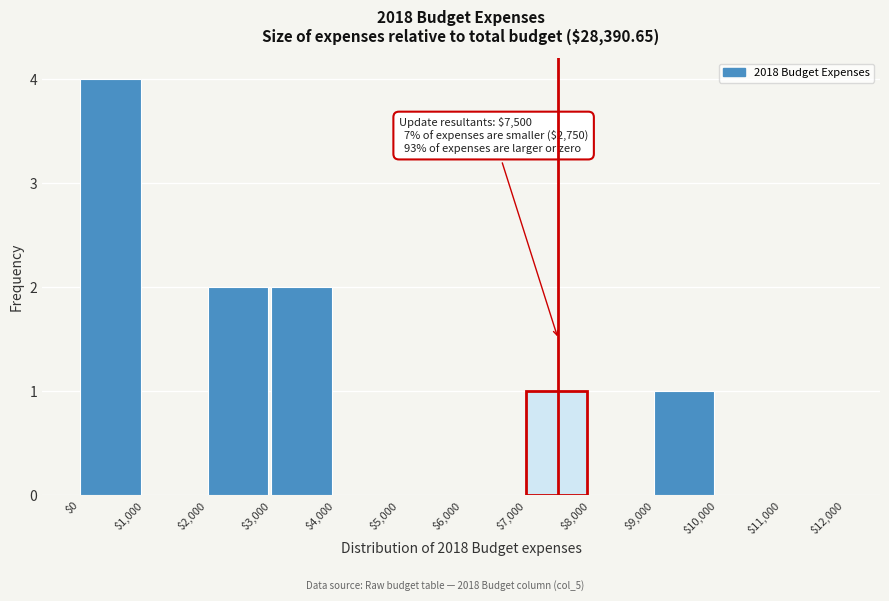

Which range on the x-axis has the tallest bar?

$0 to $1,000